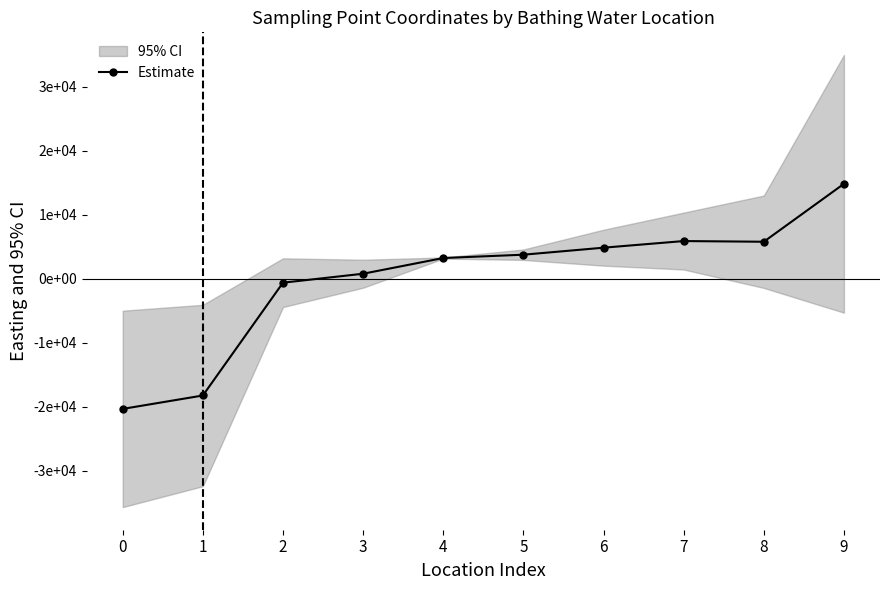

What is the change in value from 3 to 6?

+4071.0